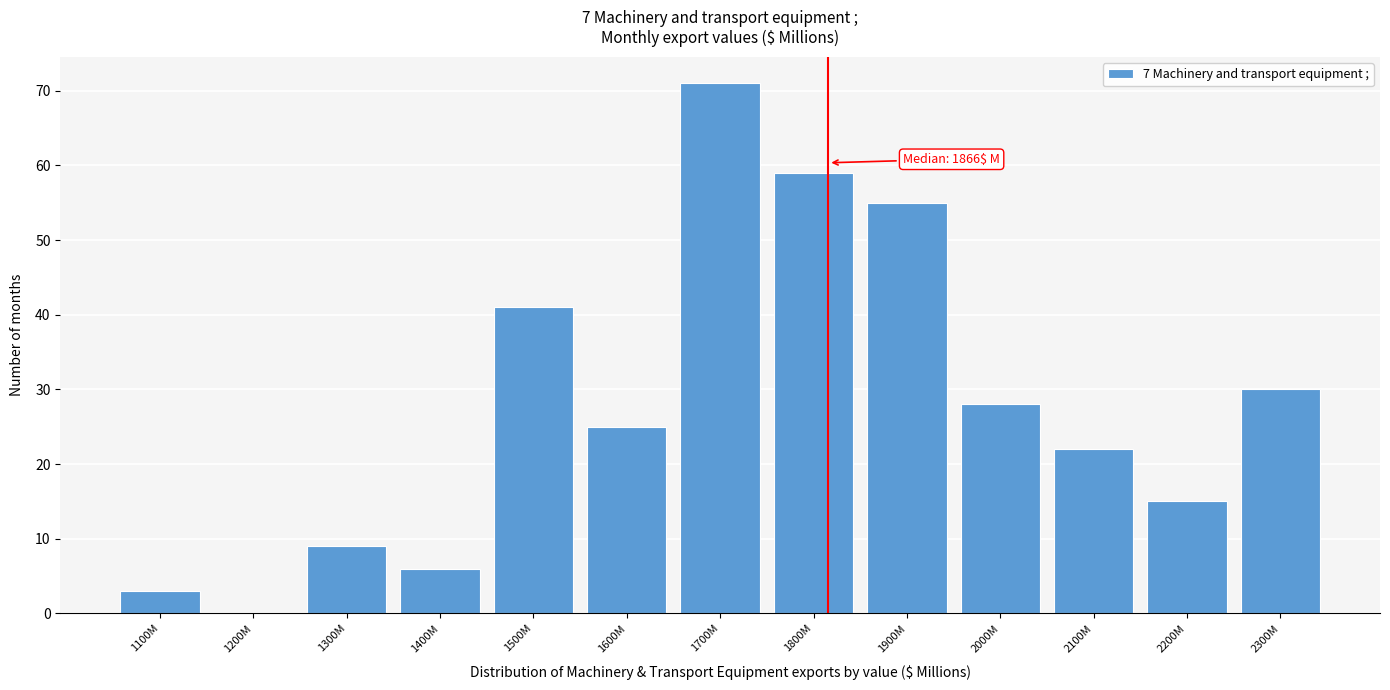

Reading right to left, list all the values displayed in this chart.

2300M=30	2200M=15	2100M=22	2000M=28	1900M=55	1800M=59	1700M=71	1600M=25	1500M=41	1400M=6	1300M=9	1200M=0	1100M=3